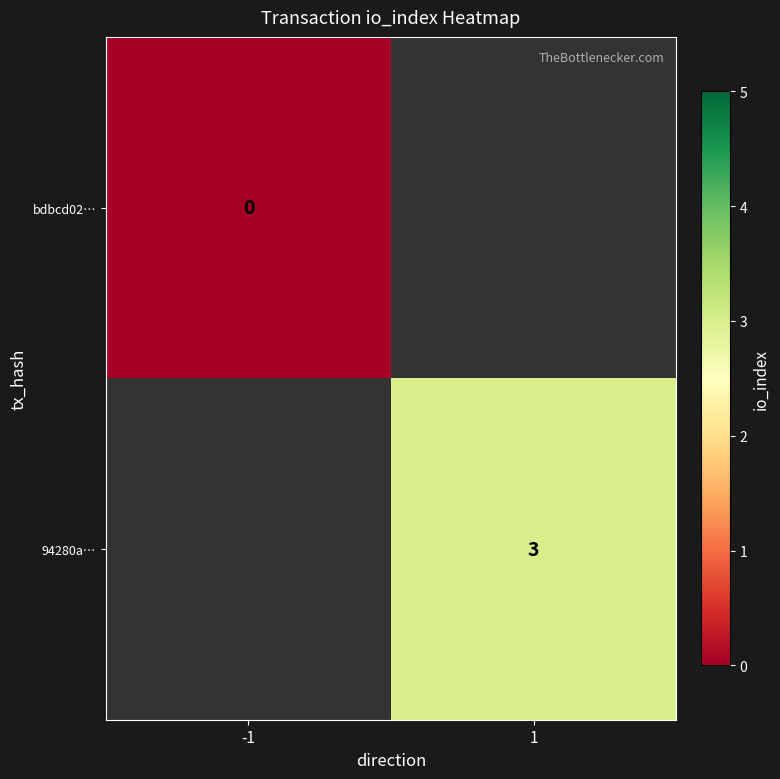

At how many categories does at least one series exceed 0?

1